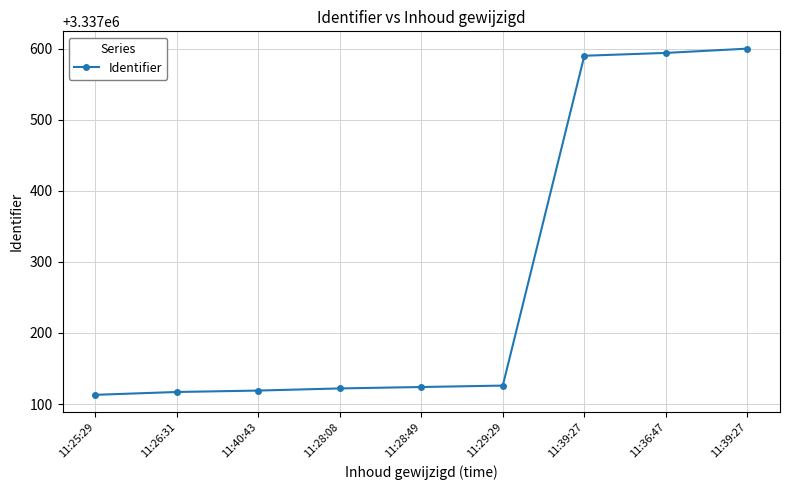

How many lines are shown in the chart?

1